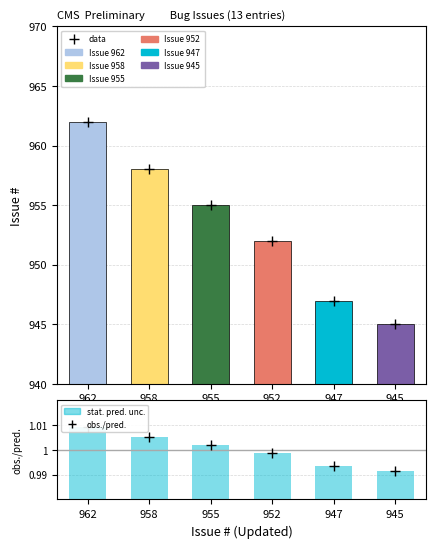

The value of obs./pred. at 945 is 1.0. True or false?

True